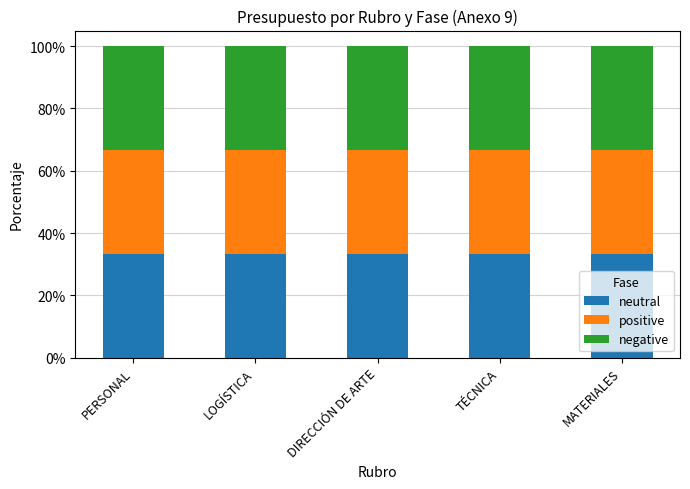

What is the minimum value for neutral?

33.3